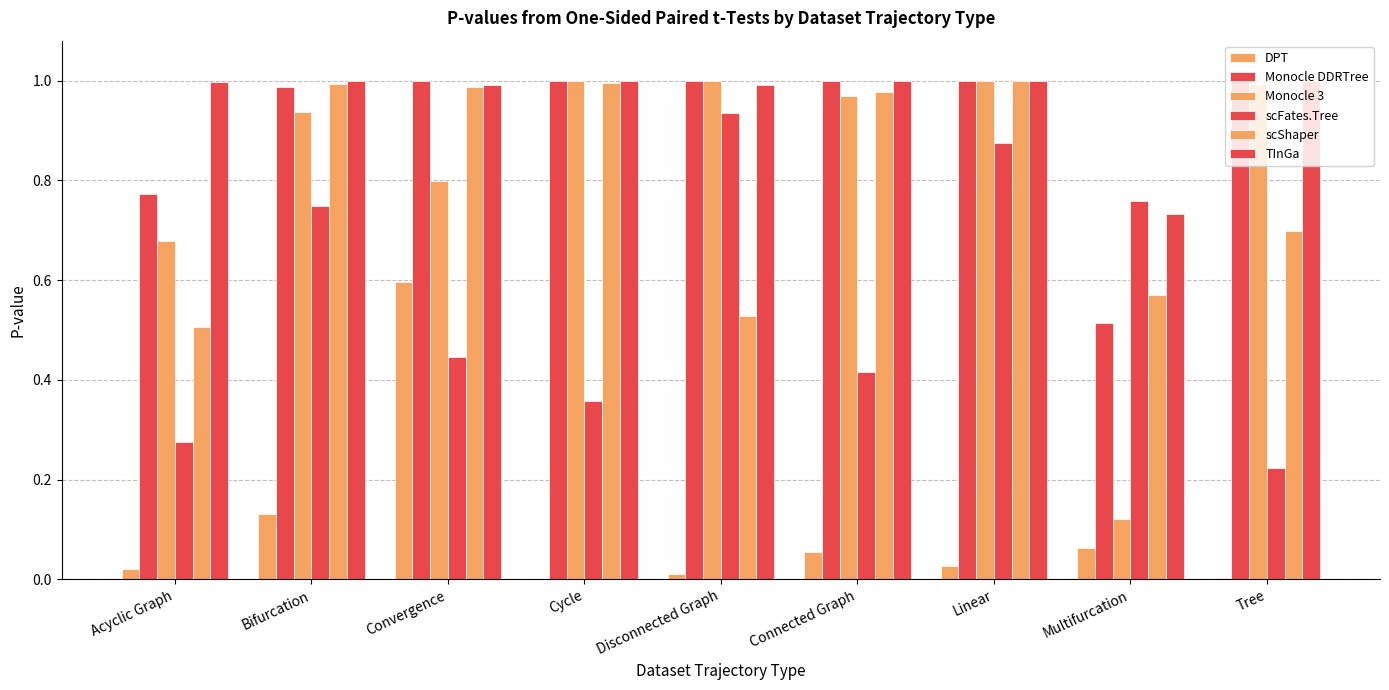

What is the spread (max minus min) of values at Convergence?

0.6